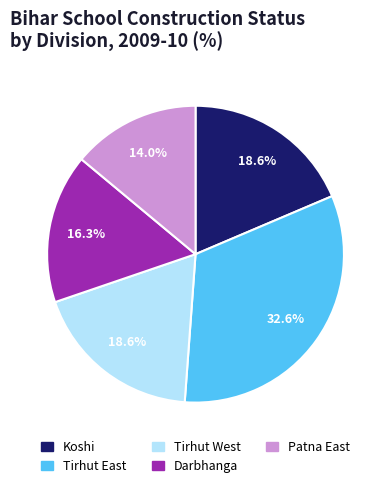

Which category has the smallest portion of the pie?

Patna East